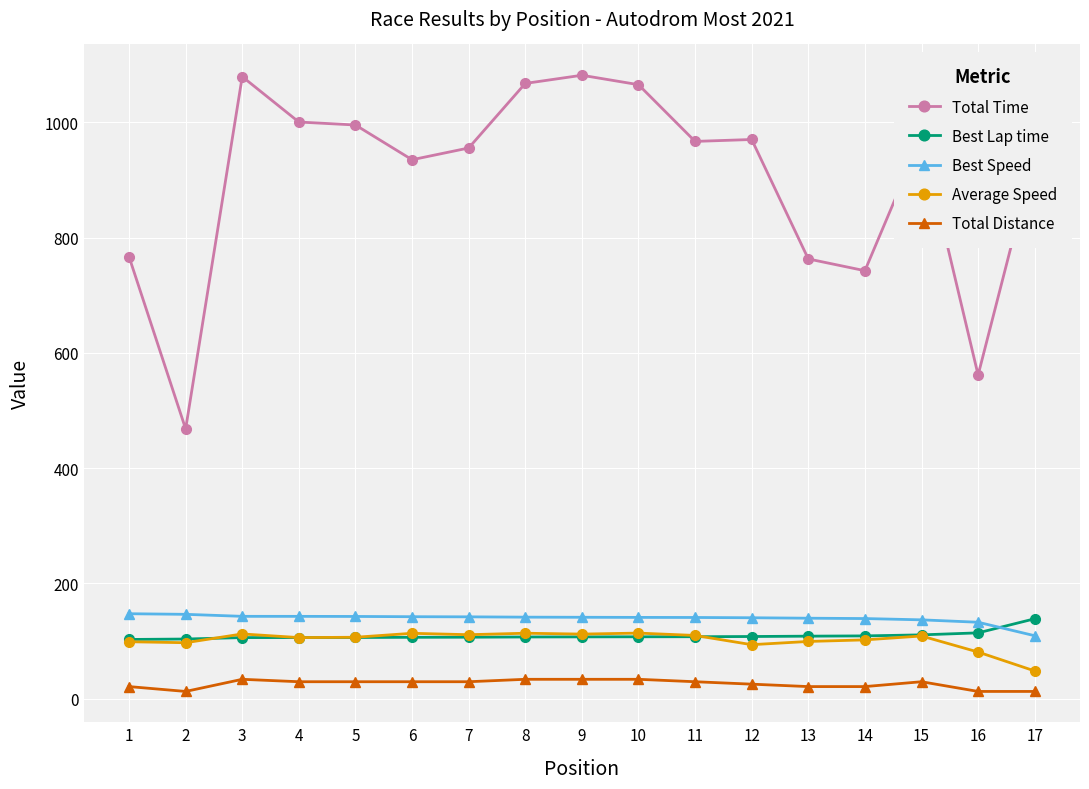

Between 13 and 17, which series saw the biggest shift?

Total Time